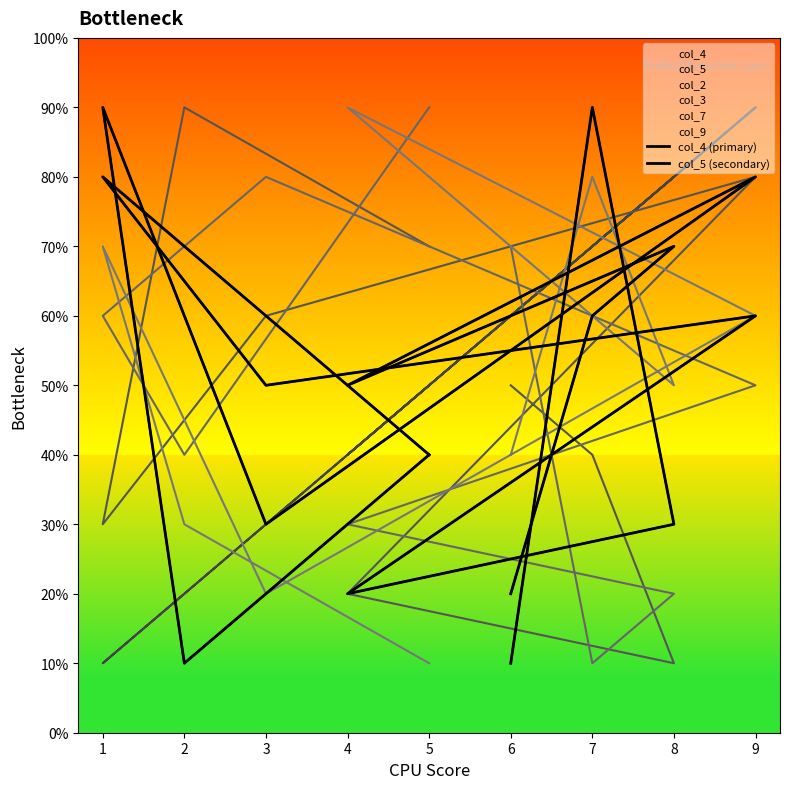

What is the total value across all series at 9?

14